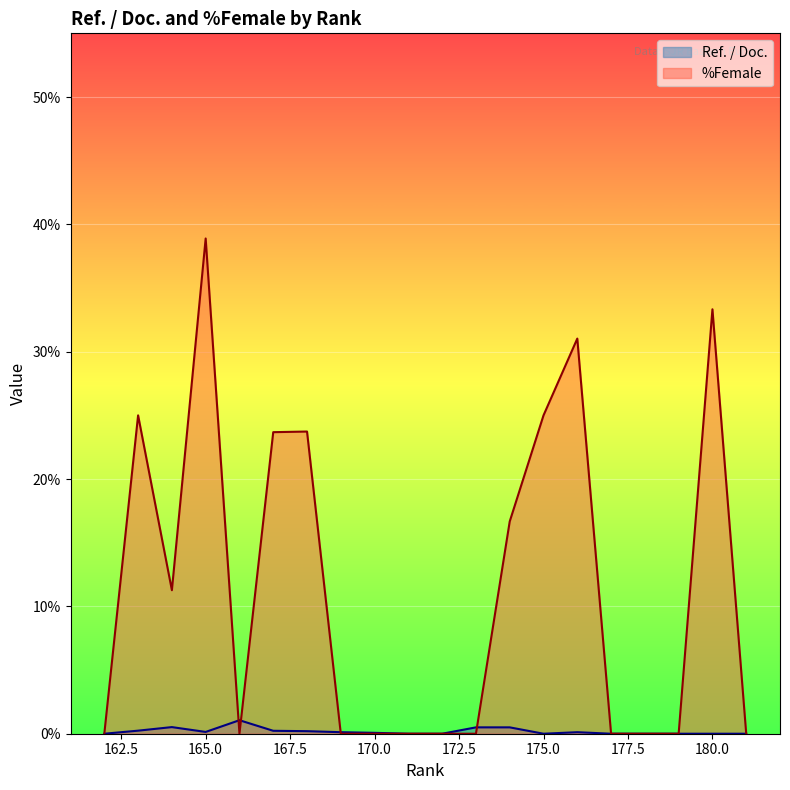

True or false: %Female has more than 0 interior local peaks.

True